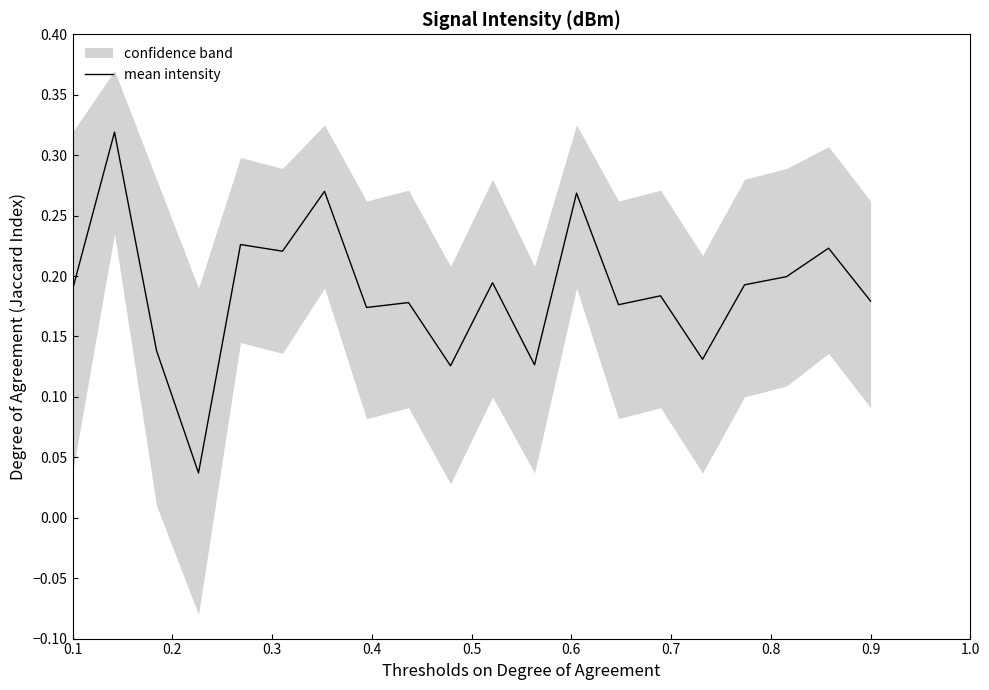

What is the maximum value shown in the chart?

0.3